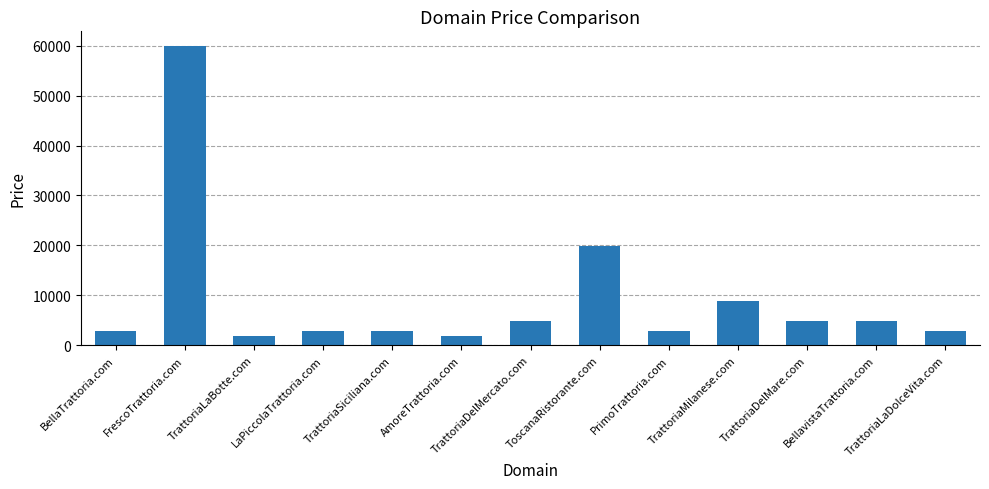

Which category has the highest value across all series?

FrescoTrattoria.com